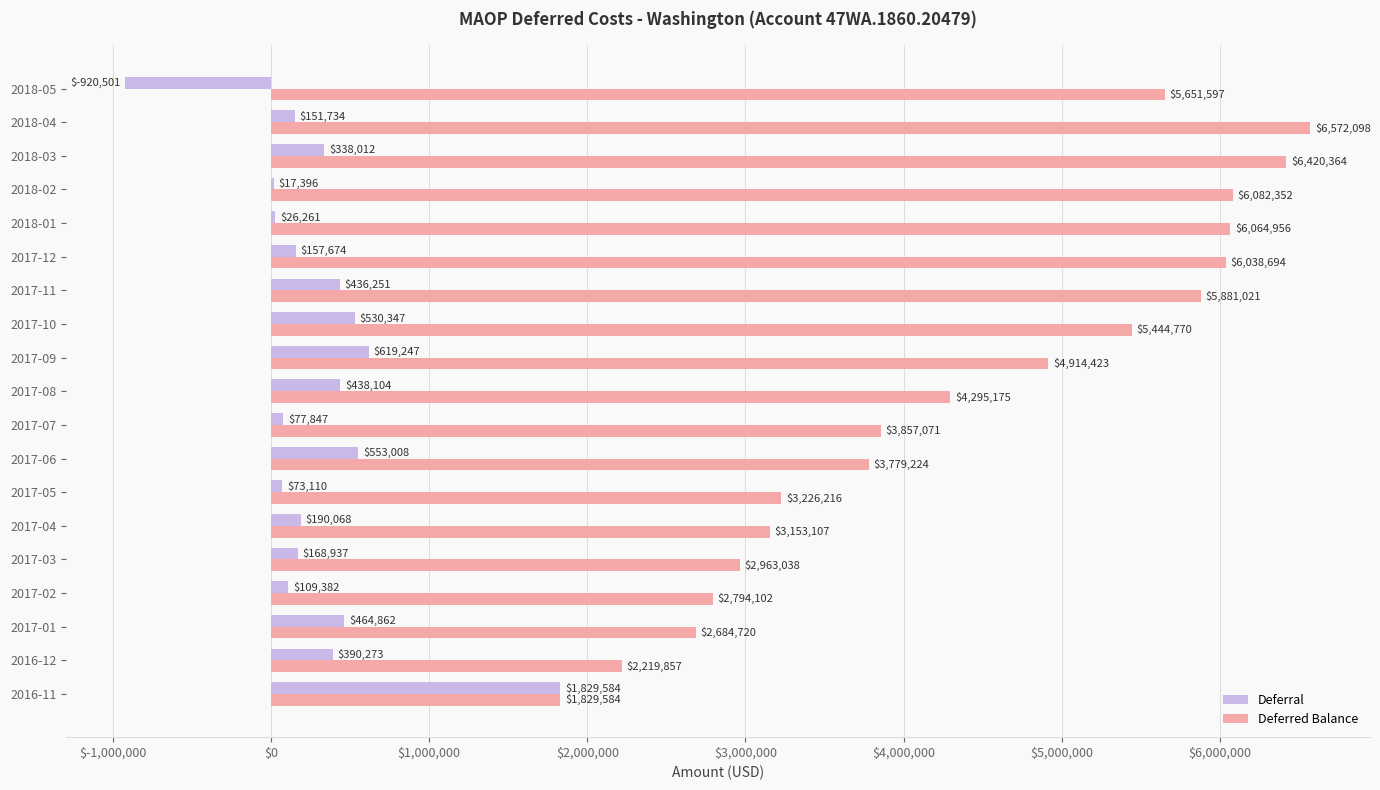

Which series changed the most between 2016-12 and 2017-06?

Deferred Balance